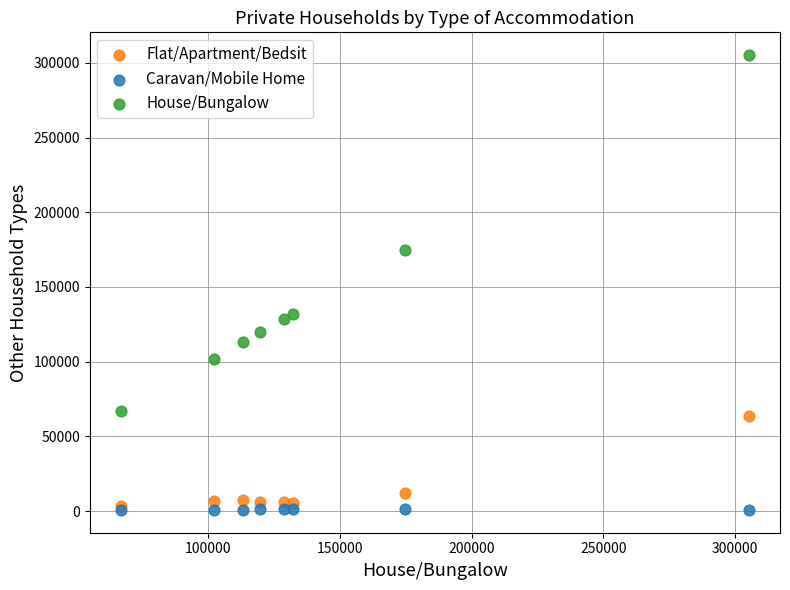

Which series reaches the maximum Y coordinate?

House/Bungalow